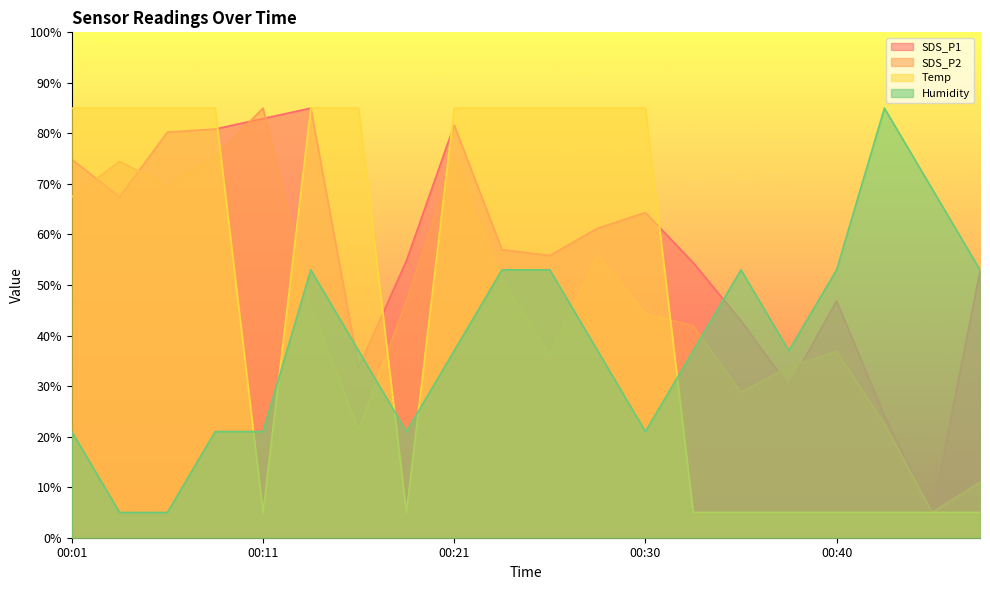

How many data points does each series have?

20